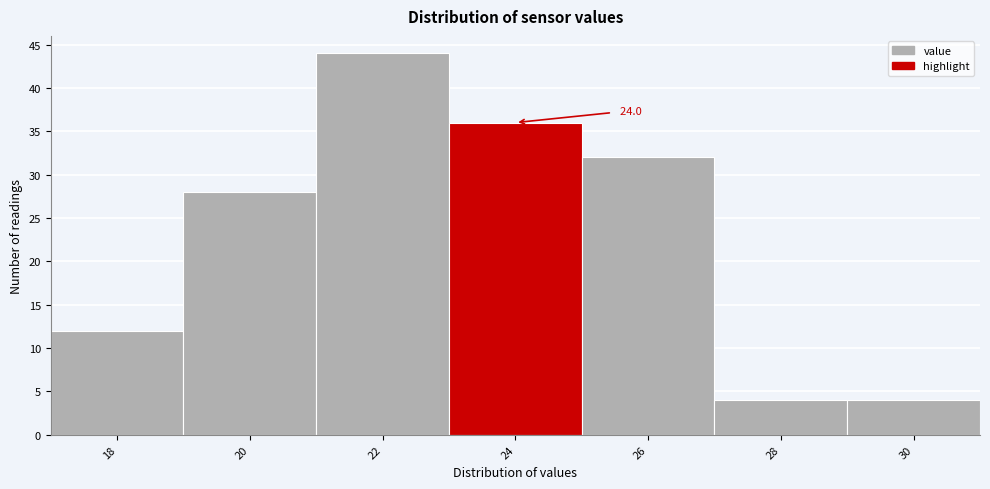

Reading right to left, list all the values displayed in this chart.

30=4	28=4	26=32	24=36	22=44	20=28	18=12